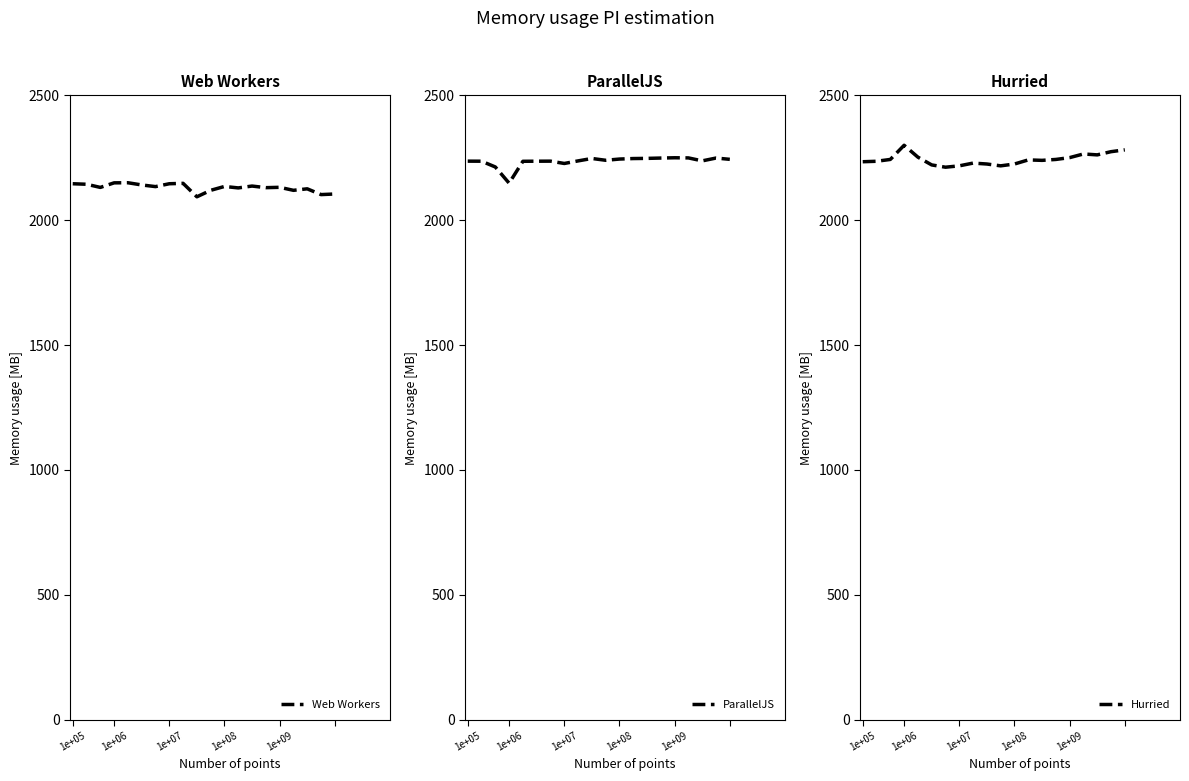

What are all the series names shown in the legend?

Web Workers, ParallelJS, Hurried